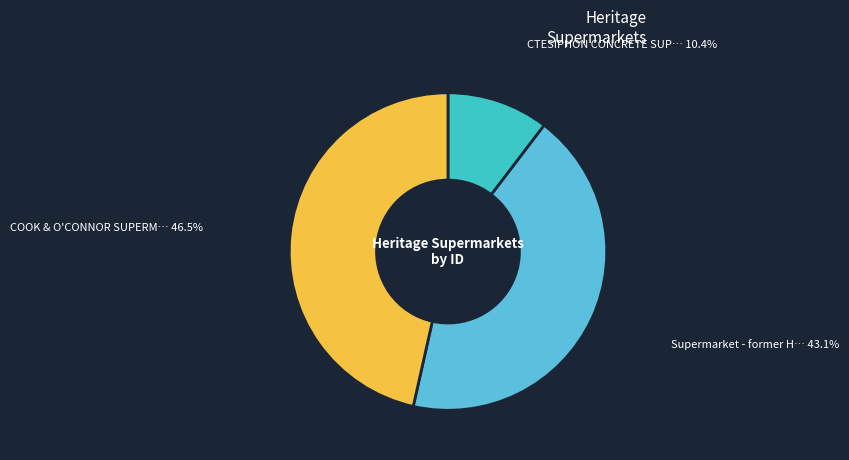

To the nearest percent, what is the difference between the largest and smallest slice percentages?

36%